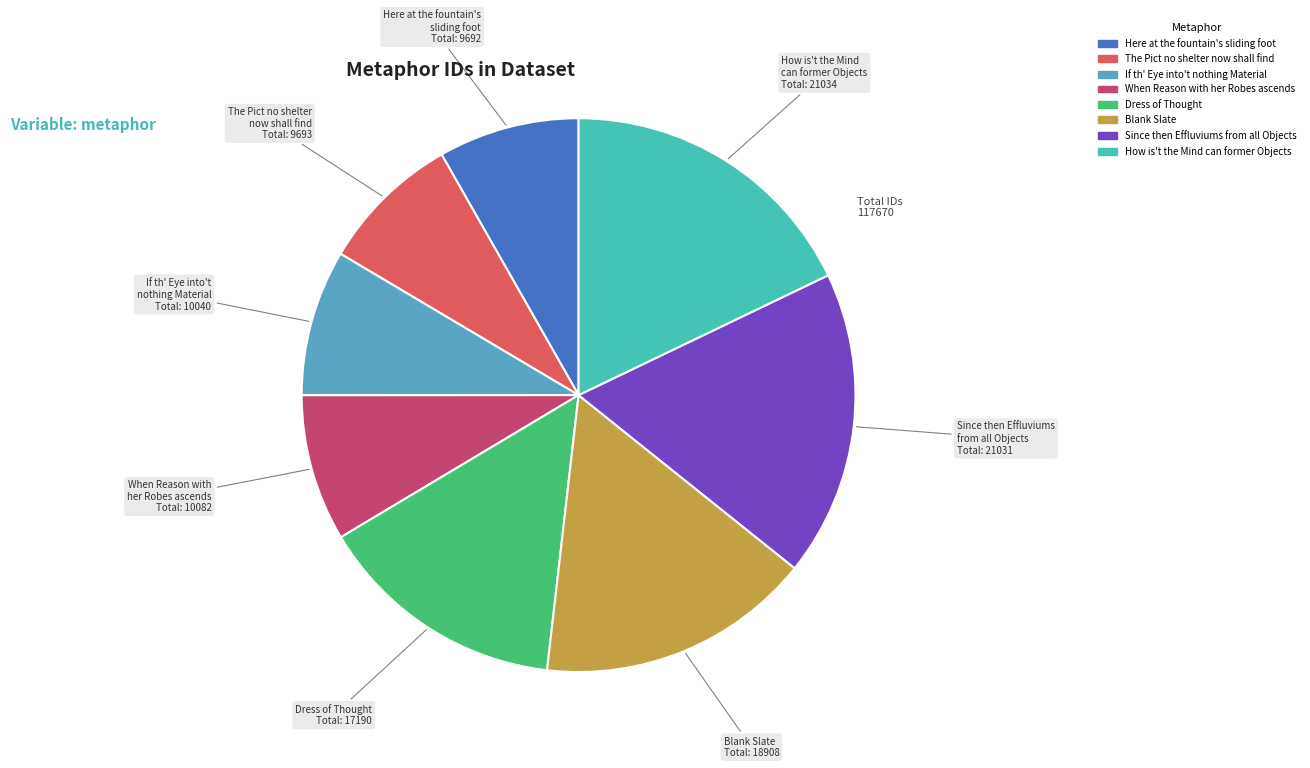

Is there any slice that represents more than half of the pie?

No